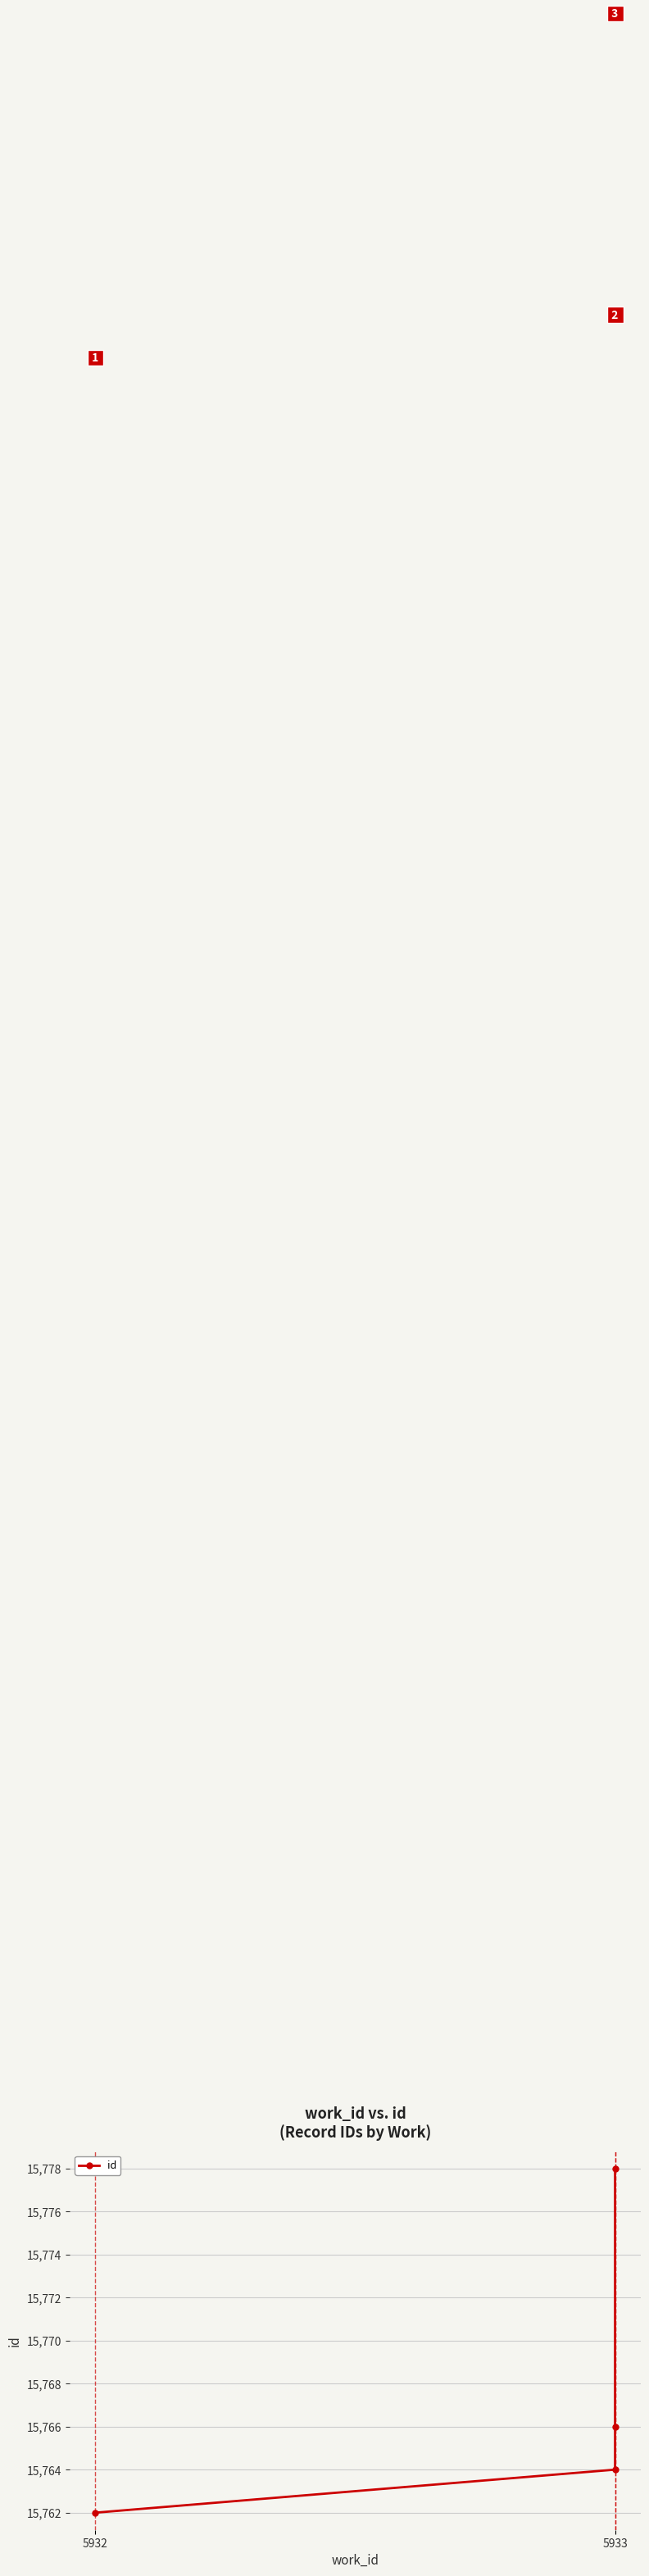

What is the difference between the values at 2 and 3?

12